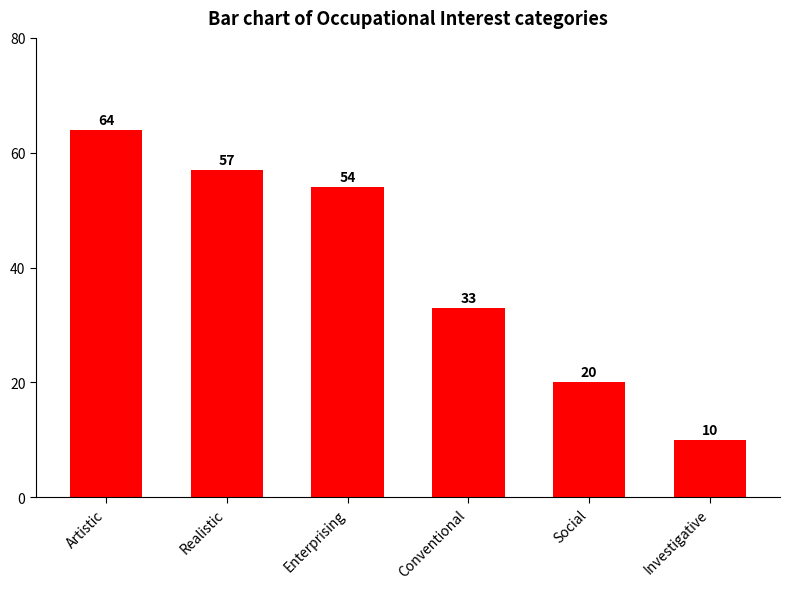

Reading left to right, extract all data points from this chart.

Artistic=64	Realistic=57	Enterprising=54	Conventional=33	Social=20	Investigative=10